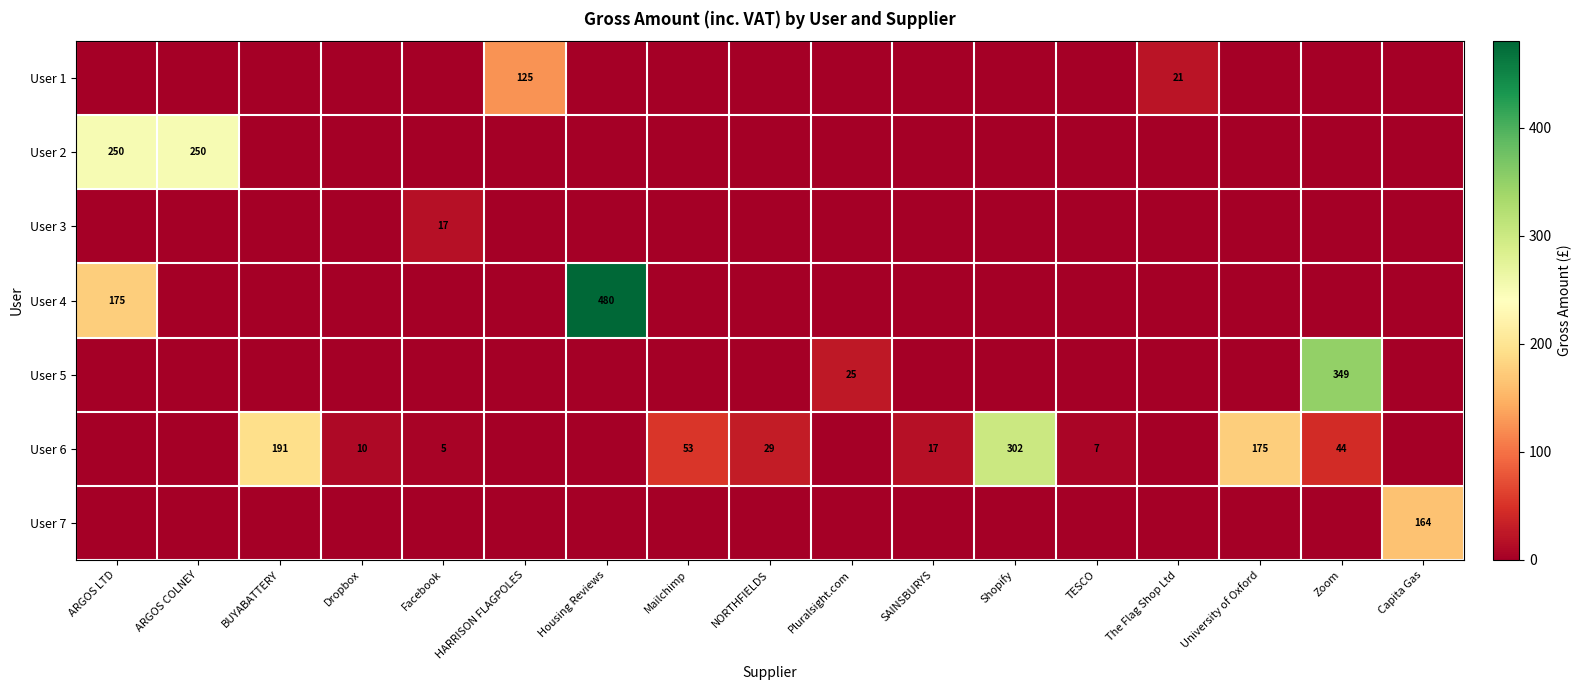

The value of User 5 at Zoom is 349. True or false?

True